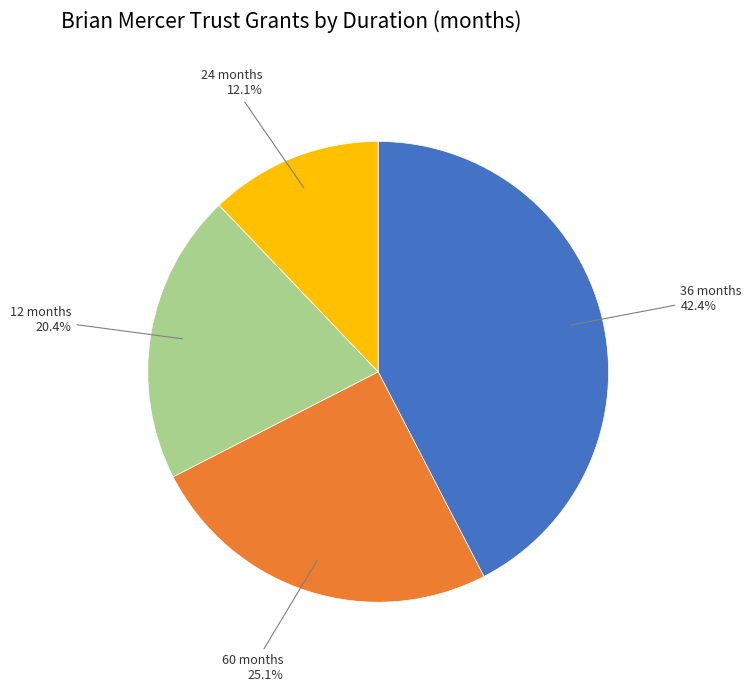

Is there a majority slice in this chart?

No